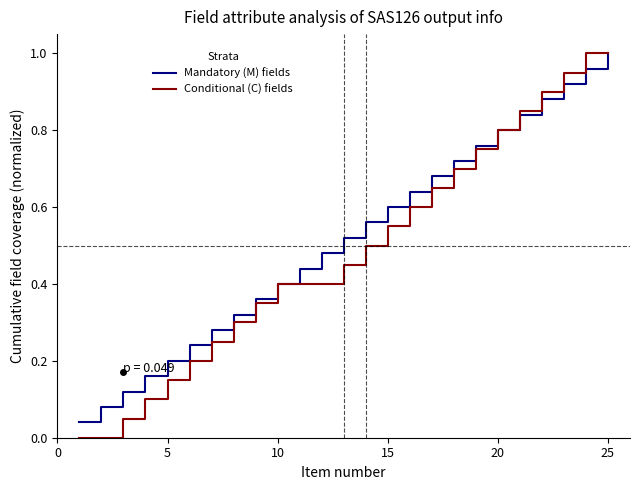

Which series has the largest range (max minus min)?

Conditional (C) fields